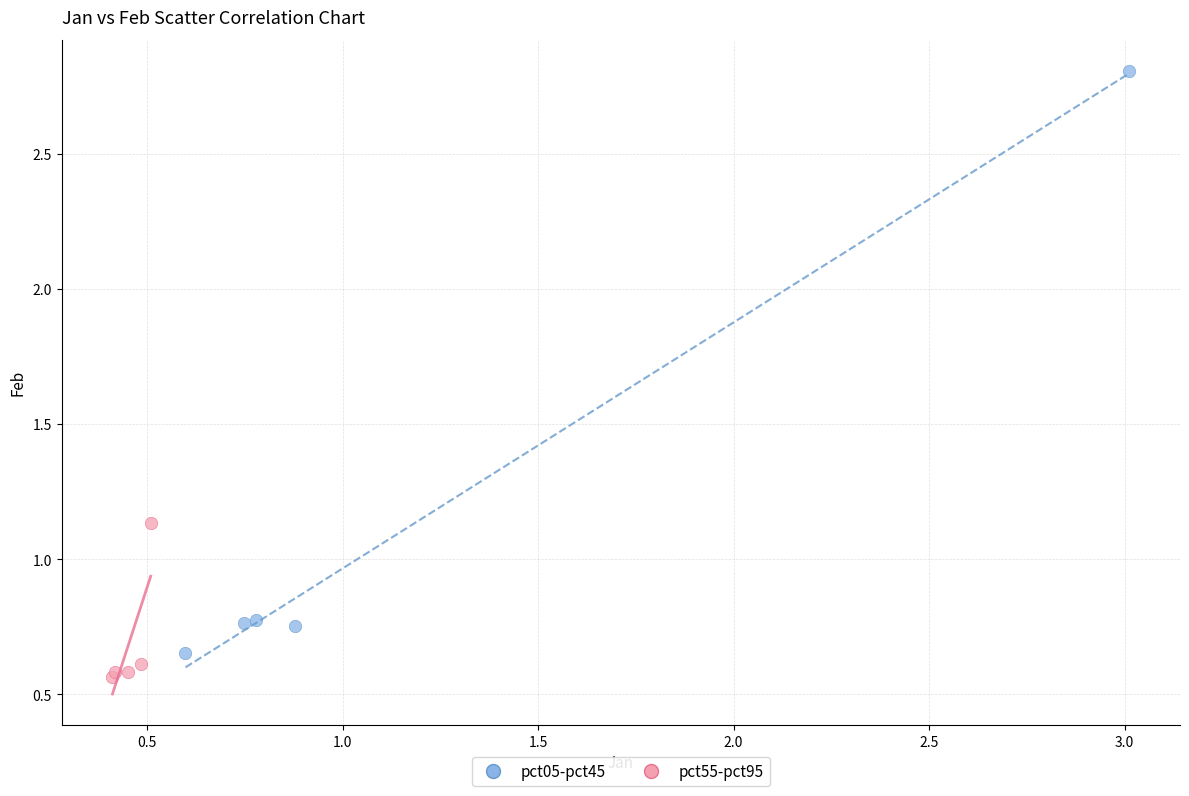

What are all the series names shown in the legend?

pct05-pct45, pct55-pct95